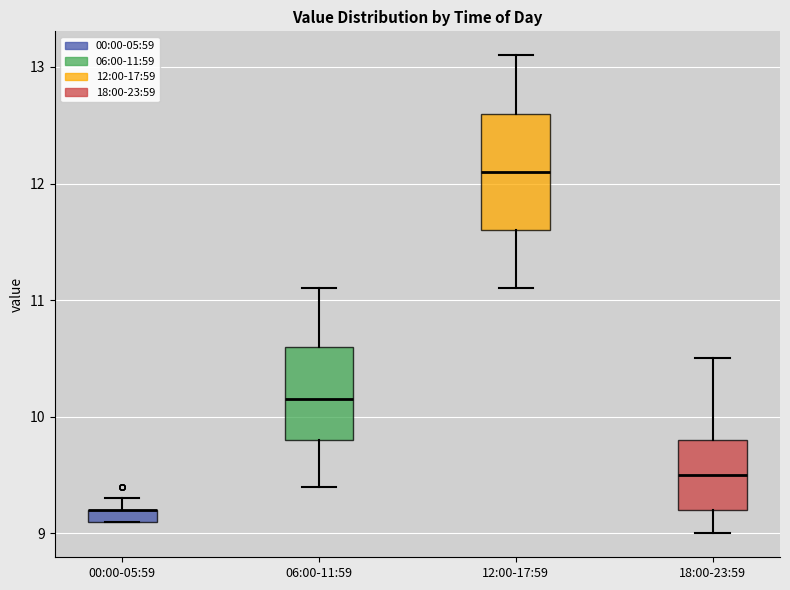

Comparing the boxes themselves (not the whiskers), which one is the tallest?

12:00-17:59